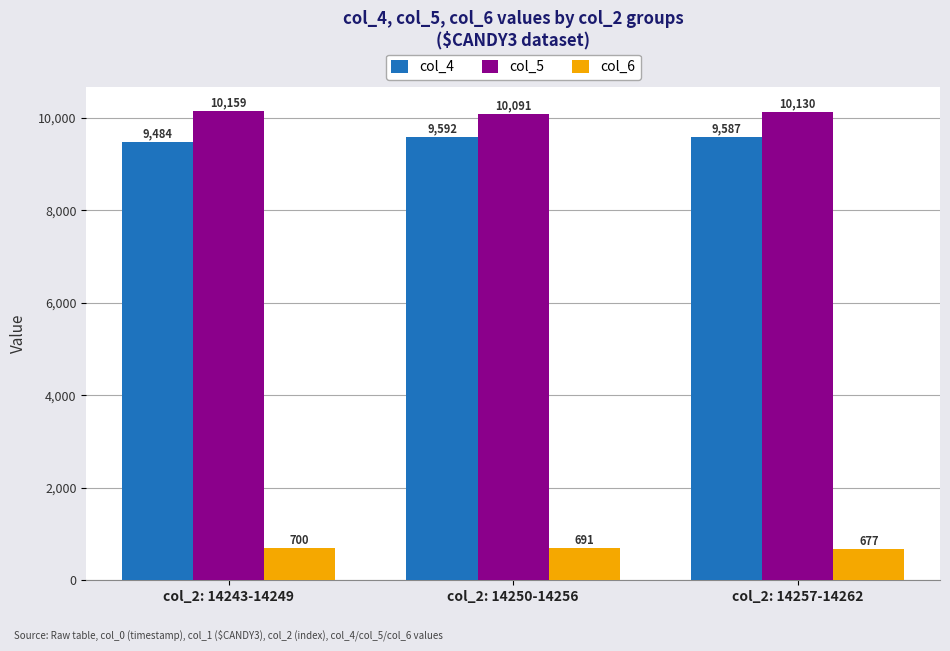

What is the approximate value of col_6 at col_2: 14250-14256?

690.7